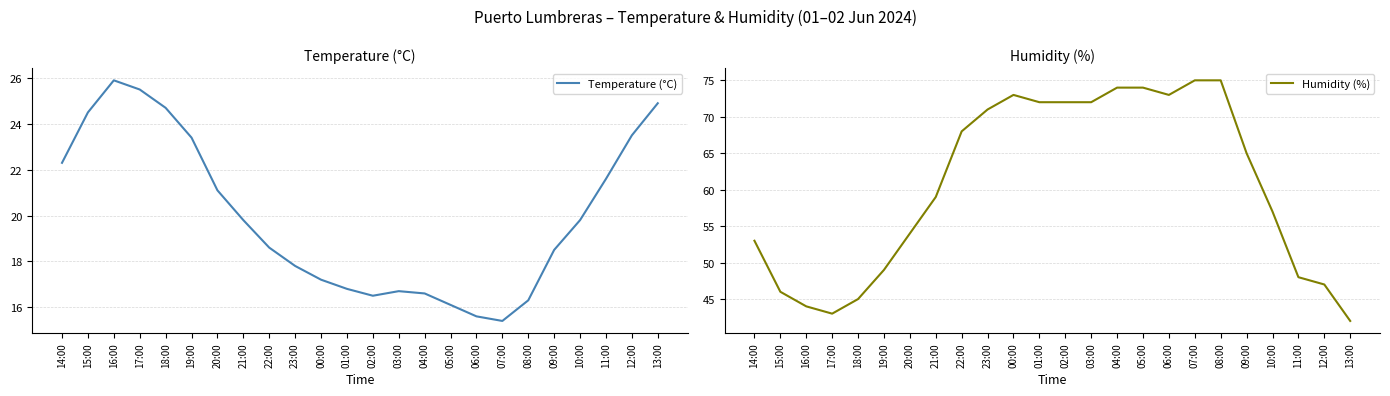

Which label corresponds to the smallest value in the chart?

07:00